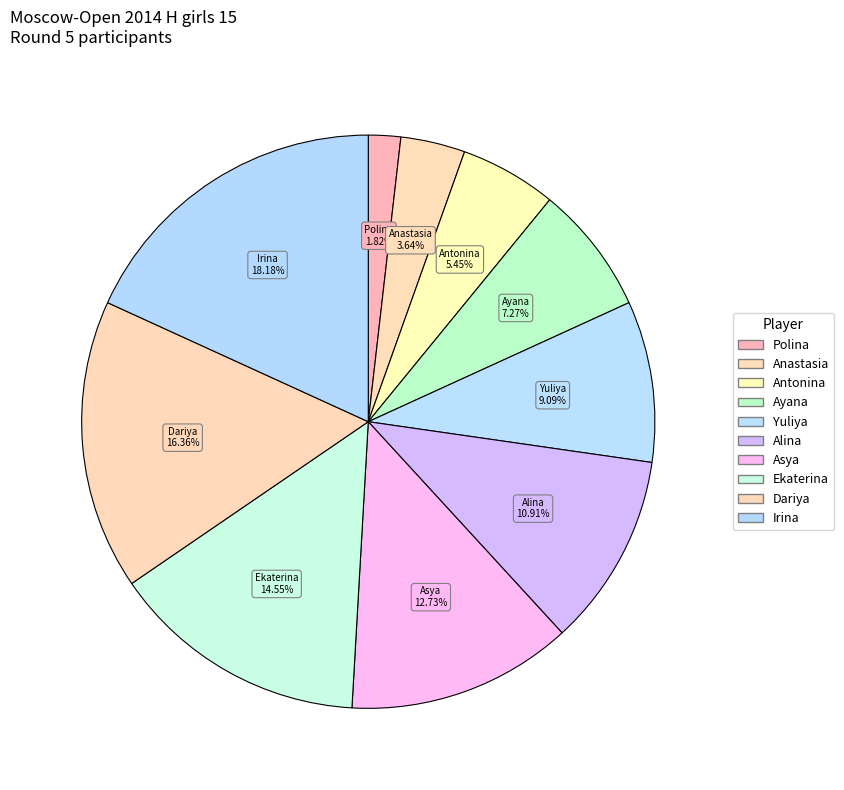

Count the number of slices in the pie.

10